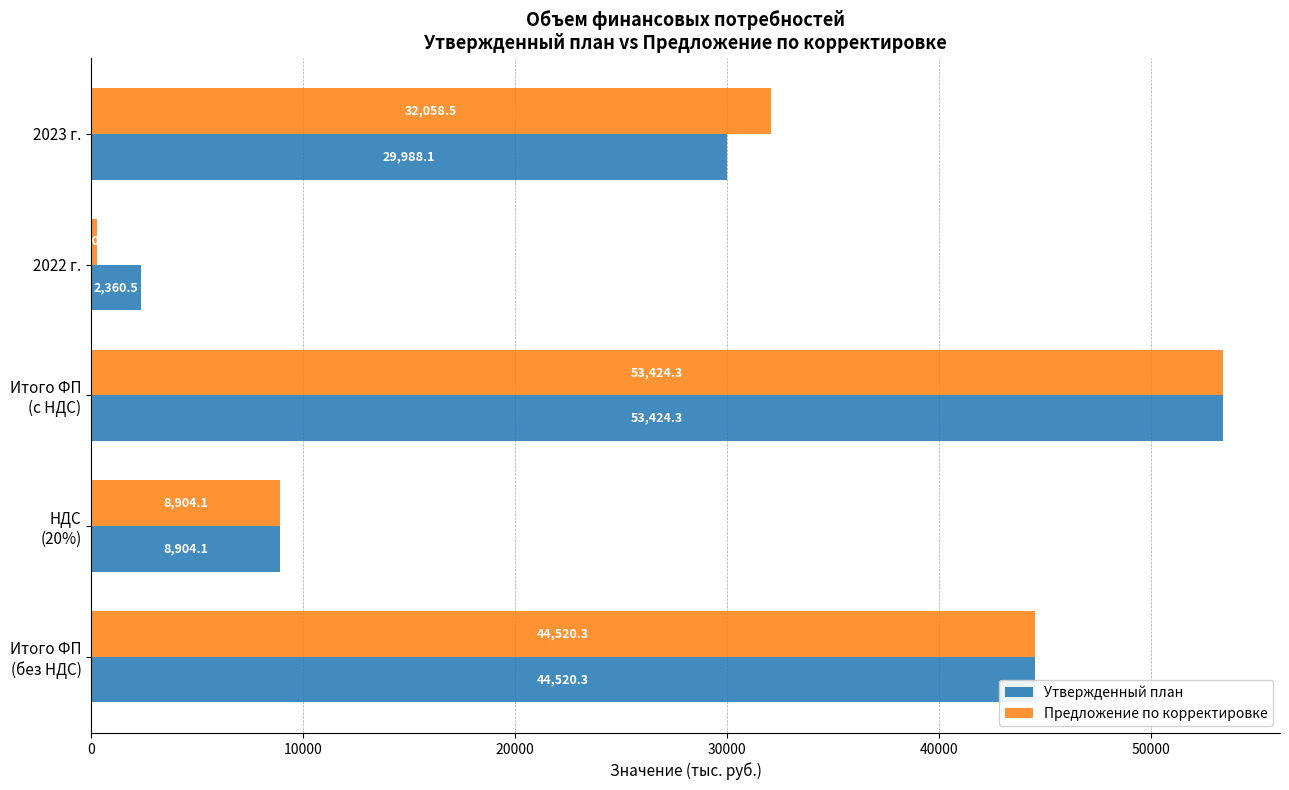

What is the minimum value shown in the chart?

290.1